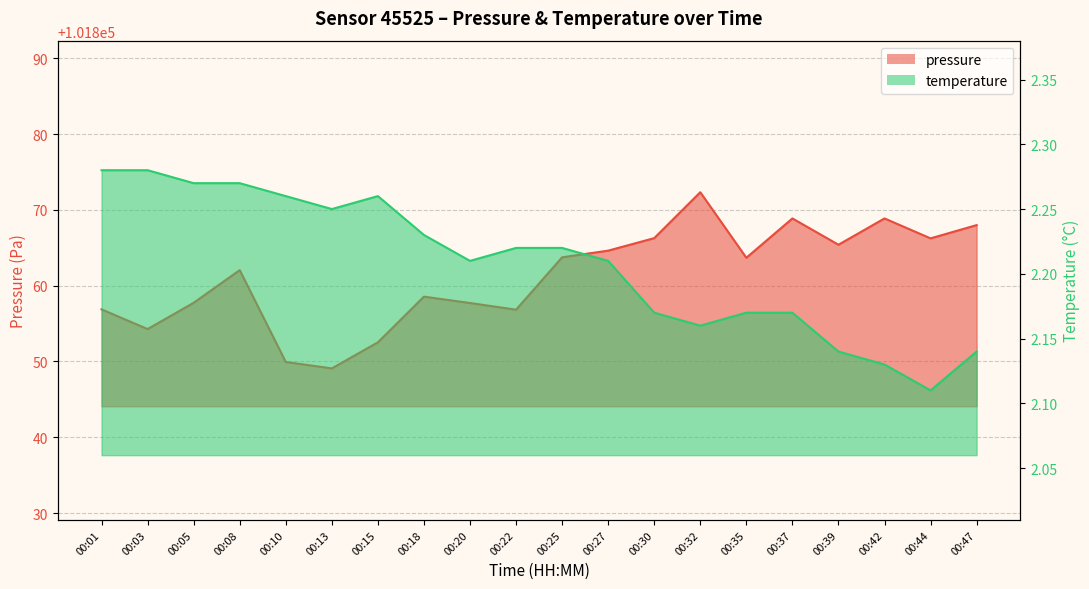

At which category is the sum across all series the highest?

00:32